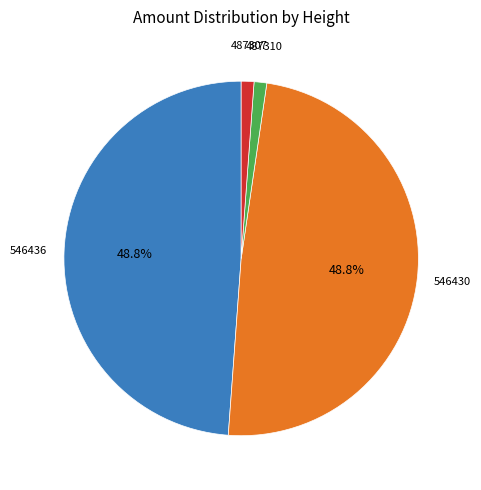

How much of the chart is everything except 546430?

51.2%